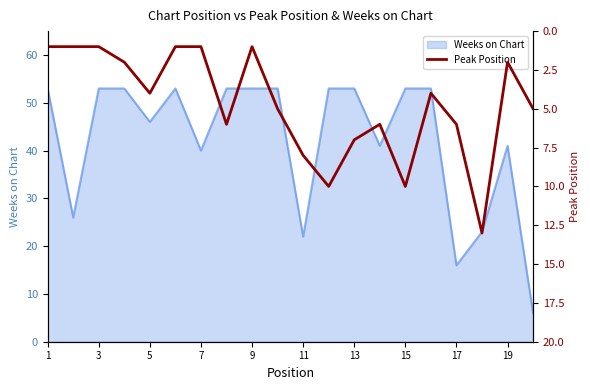

True or false: Weeks on Chart has a value of 5 at 11.

False